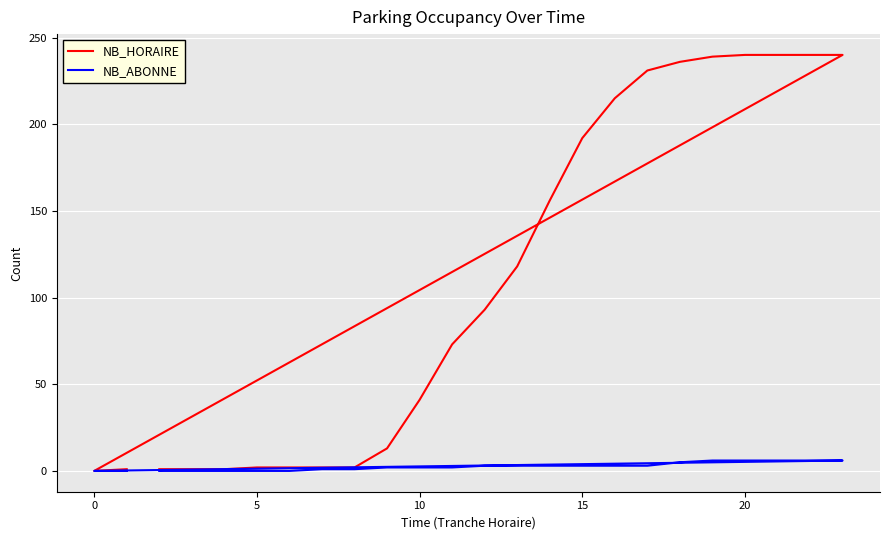

What is the average value of the NB_ABONNE series?

3